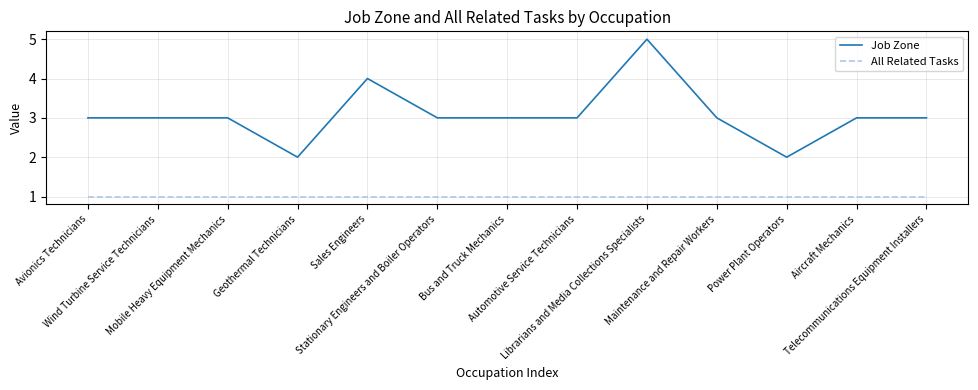

Does the chart display data point markers on the line(s)?

No